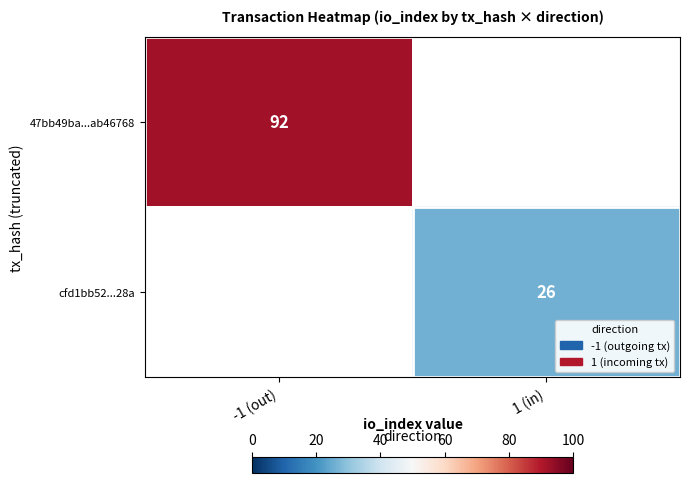

Is it true that cfd1bb52...28a equals 26 at 1 (in)?

True